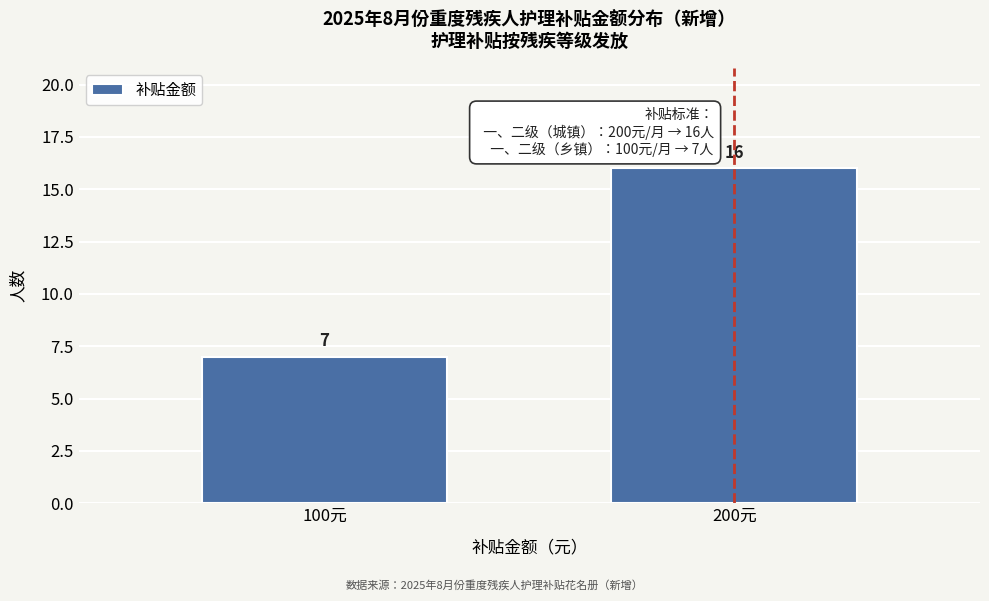

Reading left to right, what are all the values shown in this chart?

100元=7	200元=16